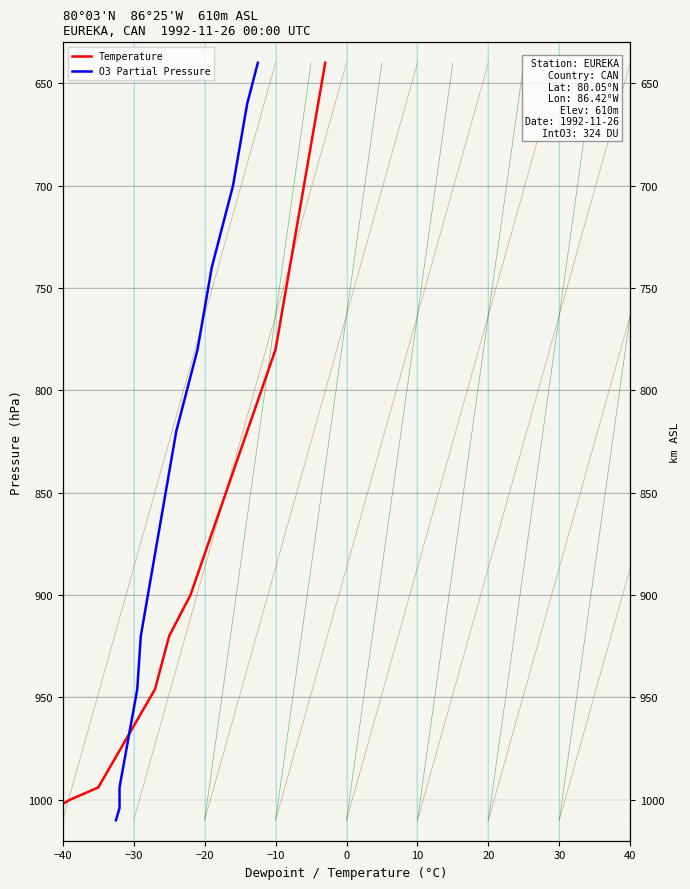

True or false: O3 Partial Pressure and Temperature cross at least once.

False